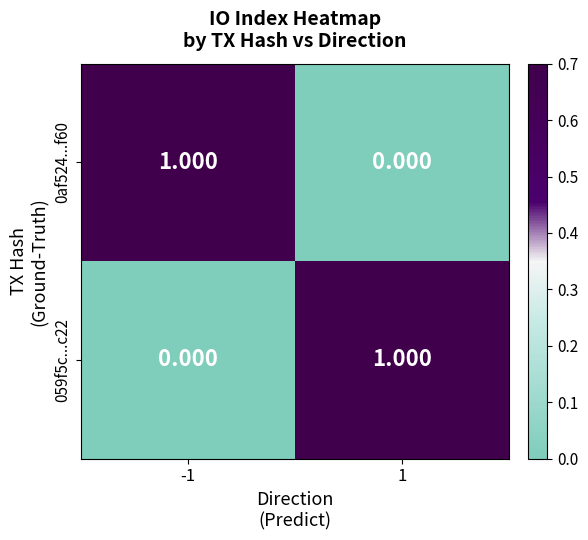

How many distinct data groups are displayed?

2